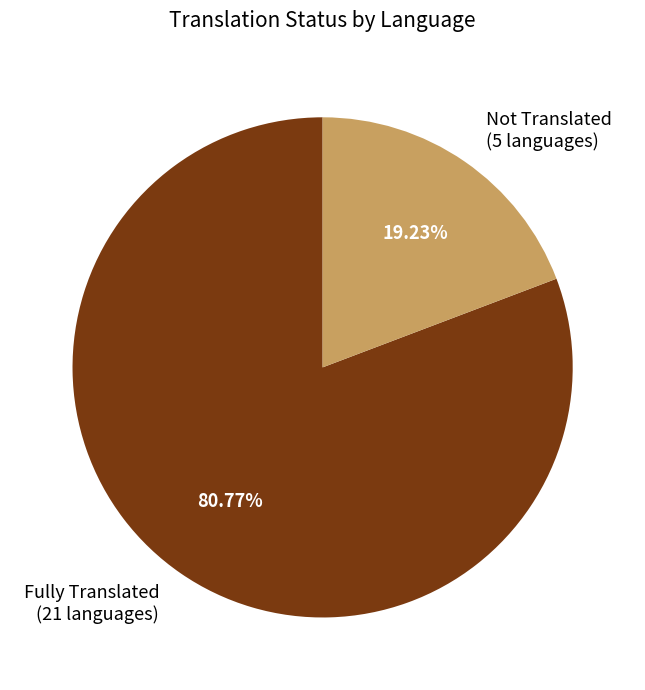

Which category has the smallest portion of the pie?

Not Translated (5 languages)